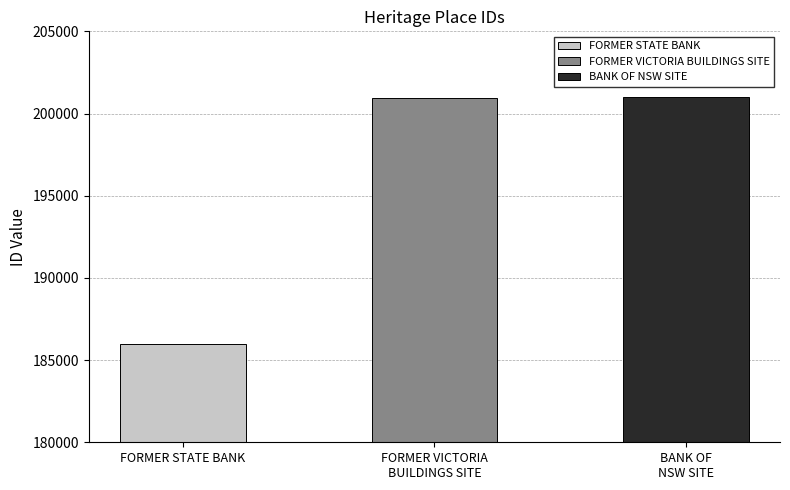

Which label corresponds to the largest value in the chart?

BANK OF NSW SITE